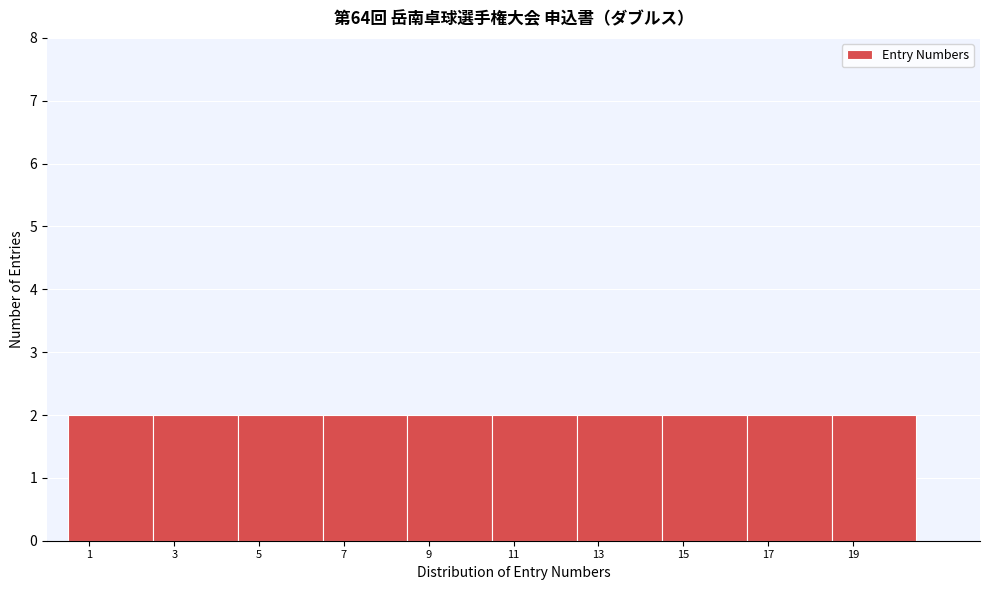

Reading left to right, transcribe this chart: for each bar, give the range it covers on the x-axis and its height. The values are not printed on the chart, so give them approximately, as read against the axis.

0.5 to 2.5: 2
2.5 to 4.5: 2
4.5 to 6.5: 2
6.5 to 8.5: 2
8.5 to 10.5: 2
10.5 to 12.5: 2
12.5 to 14.5: 2
14.5 to 16.5: 2
16.5 to 18.5: 2
18.5 to 20.5: 2